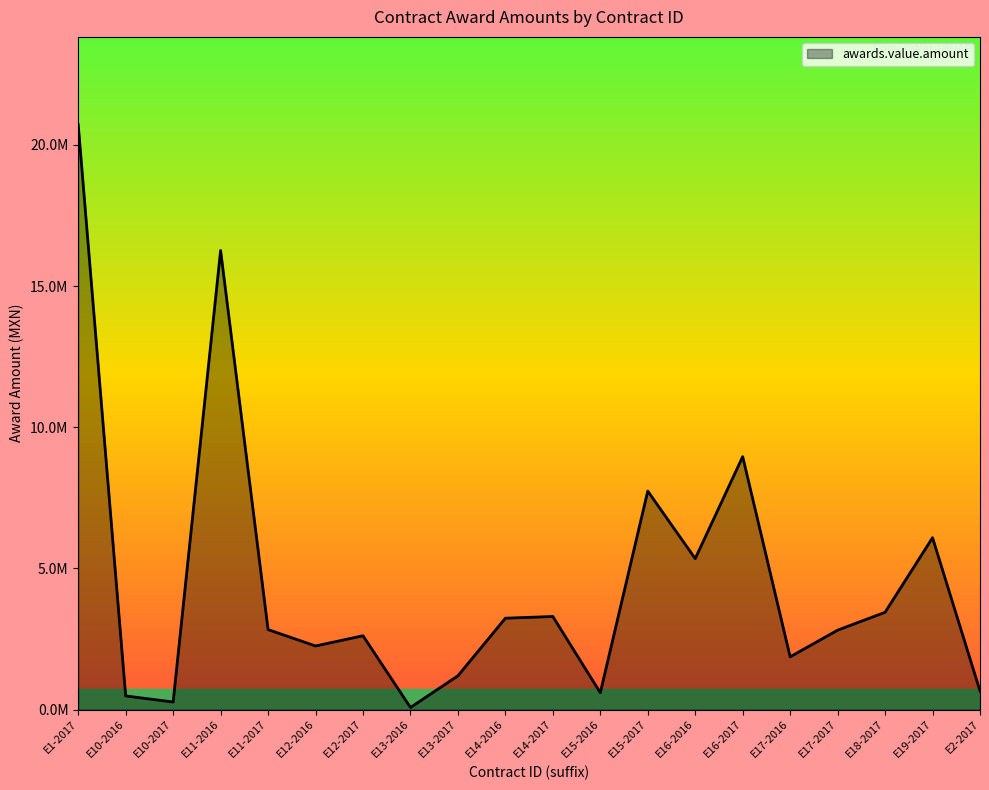

Does the chart display data point markers on the line(s)?

No